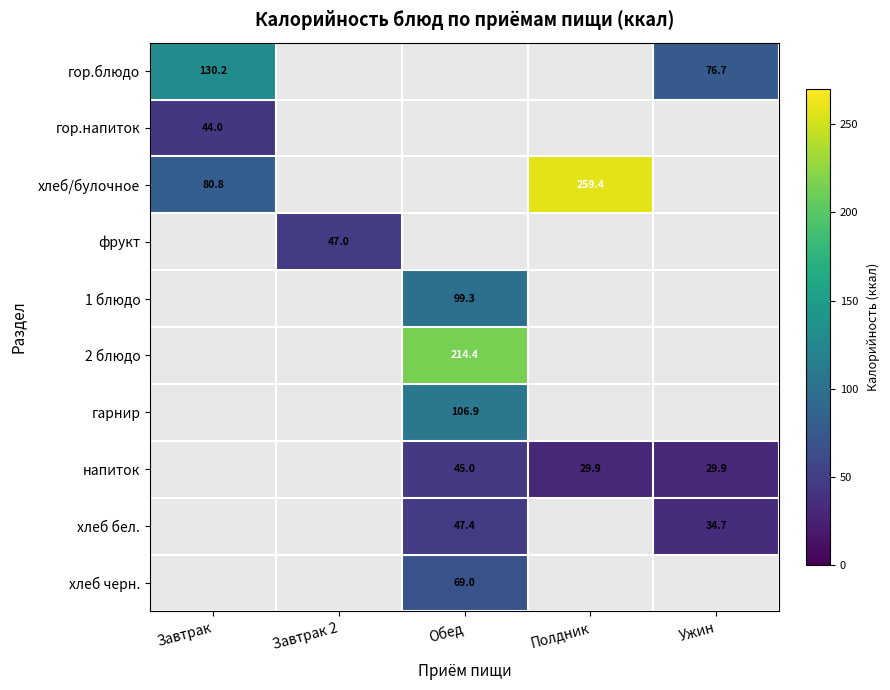

What is the minimum value shown in the chart?

29.9